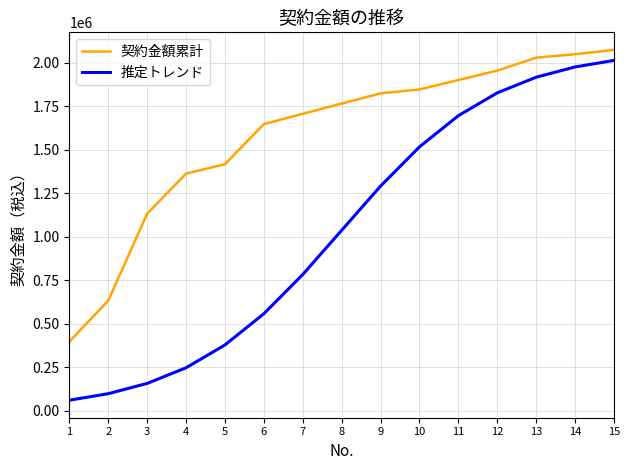

Reading left to right, what are all the values shown in this chart?

契約金額累計: 397848.0	633048.0	1132248.0	1362648.0	1416768.0	1647168.0	1705968.0	1764768.0	1823568.0	1846008.0	1900128.0	1954248.0	2028528.0	2048192.0	2073492.0
推定トレンド: 60778.7	98337.2	157291.3	247166.3	378257.9	557647.9	782827.6	1036746.0	1290664.4	1515844.1	1695234.1	1826325.7	1916200.7	1975154.8	2012713.3